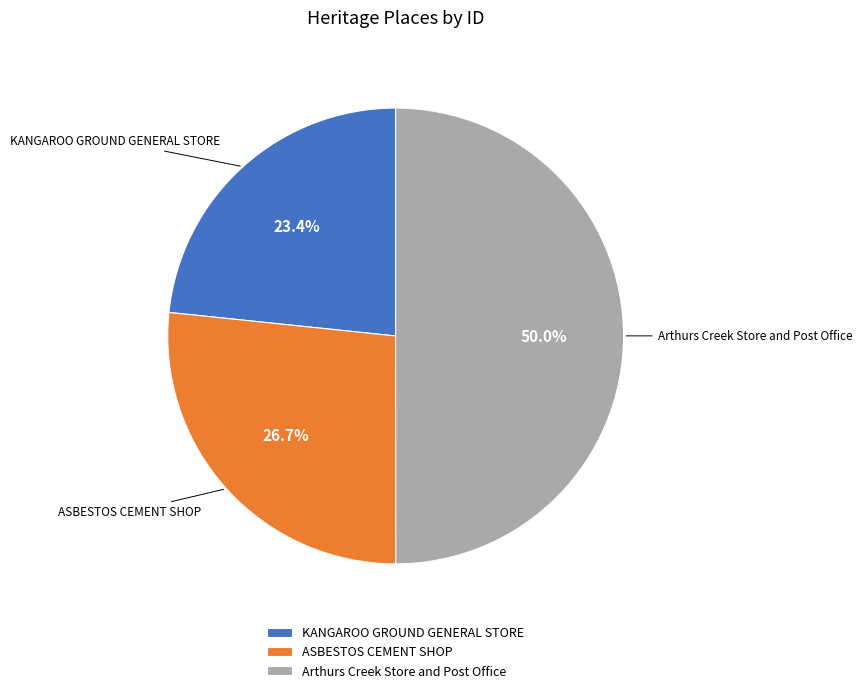

What is the largest slice in the pie chart?

Arthurs Creek Store and Post Office